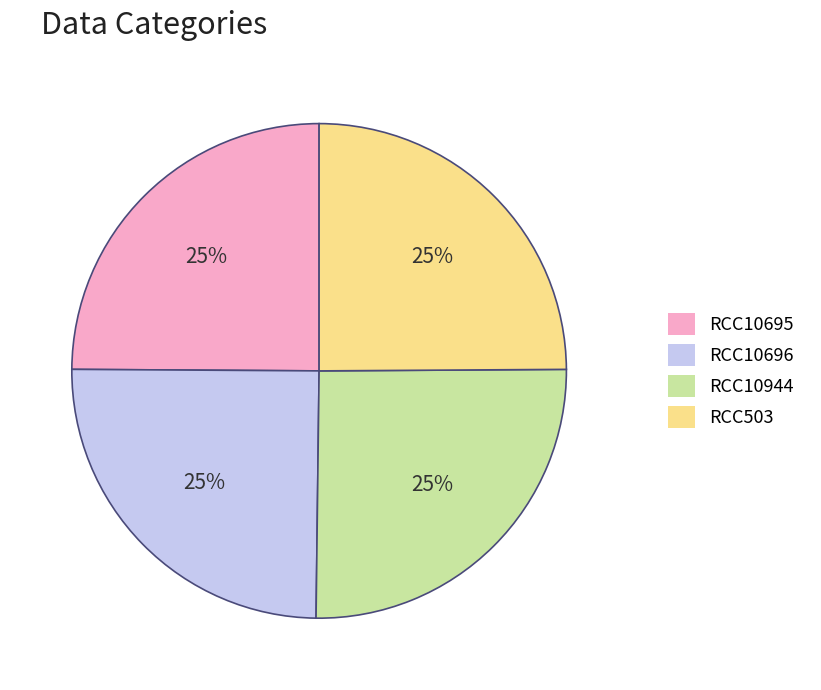

Is it true that RCC10695 is 25% of the pie?

True